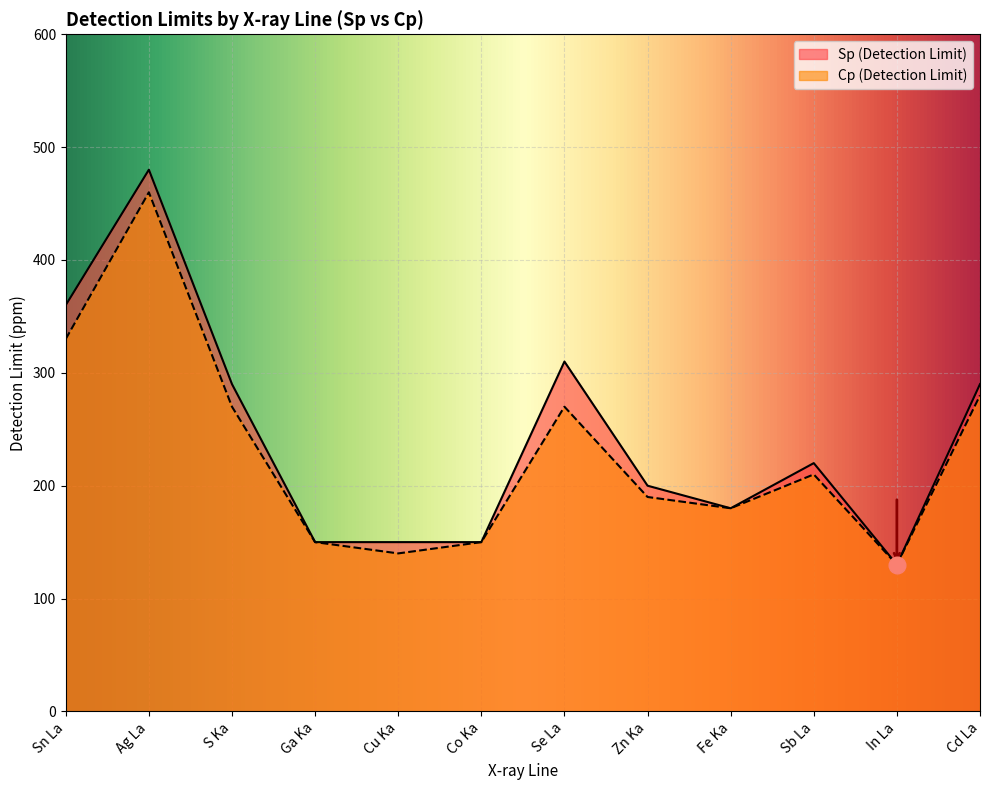

At which label is Cp (Detection Limit) closest to 295?

Cd La